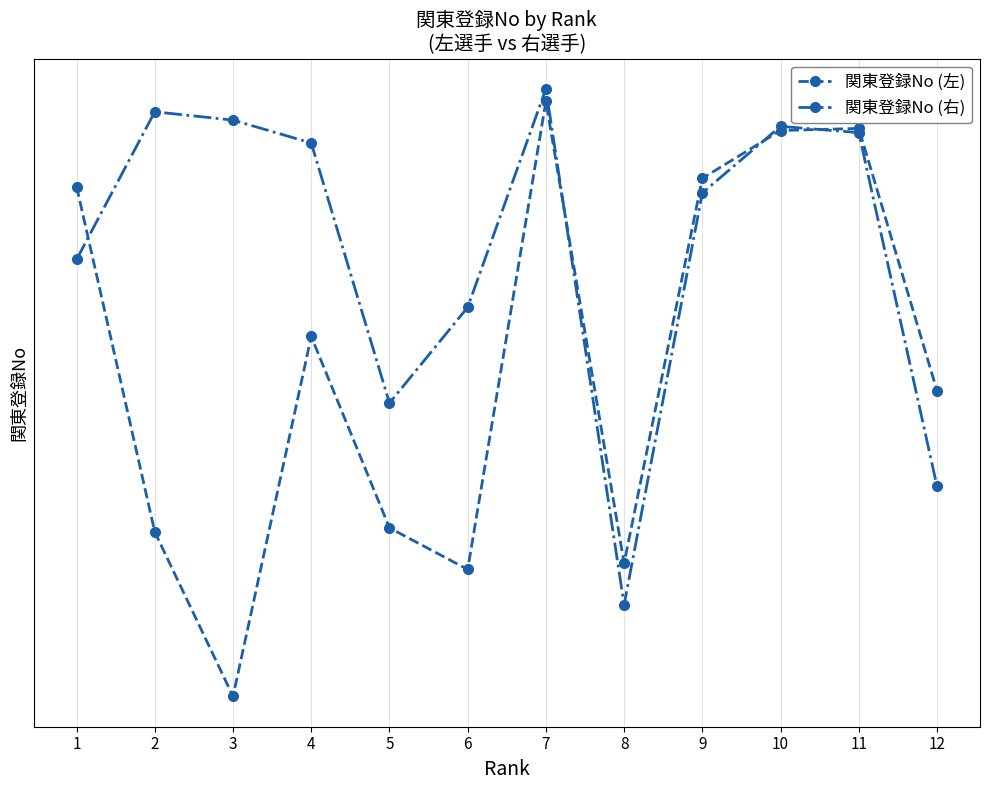

What is the value of the 関東登録No (右) point at the 2nd from the left?

3652675